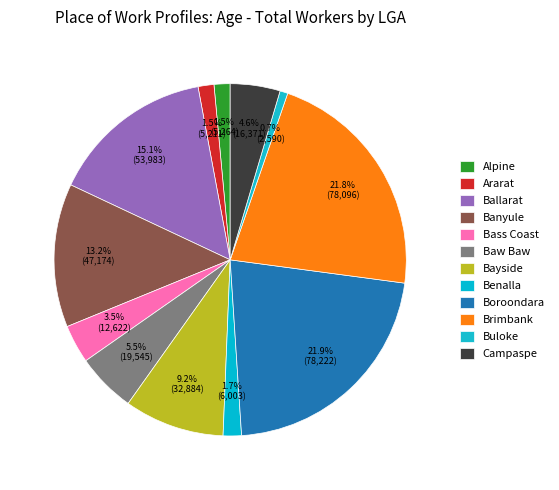

To the nearest percent, what is the combined percentage of Banyule and Boroondara?

35%